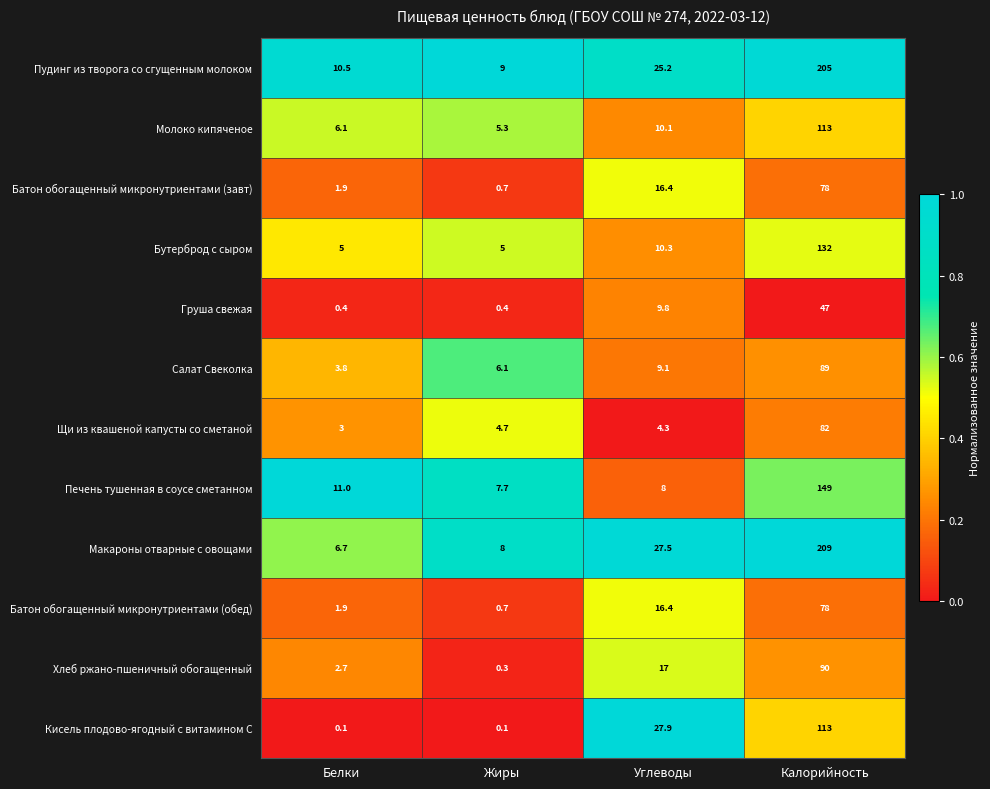

What is the spread (max minus min) of values at Калорийность?

162.0